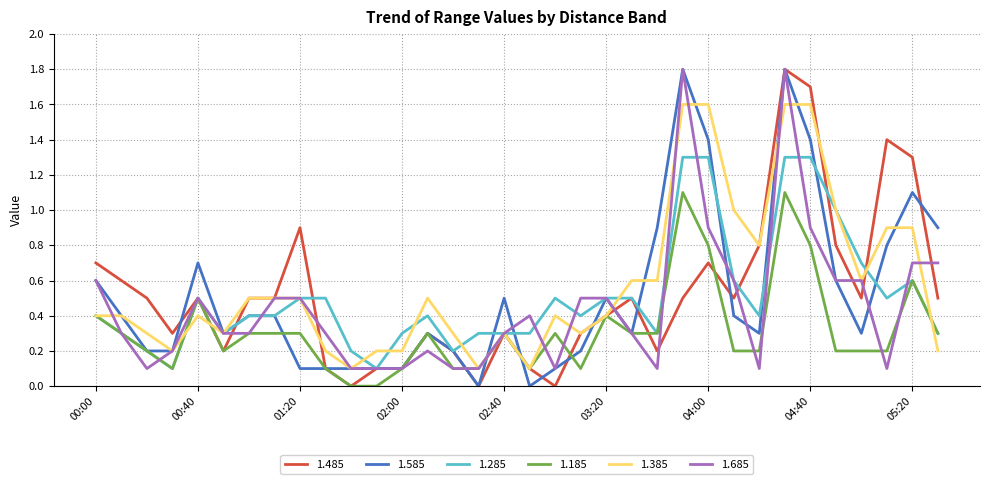

How many categories are shown in the chart?

34